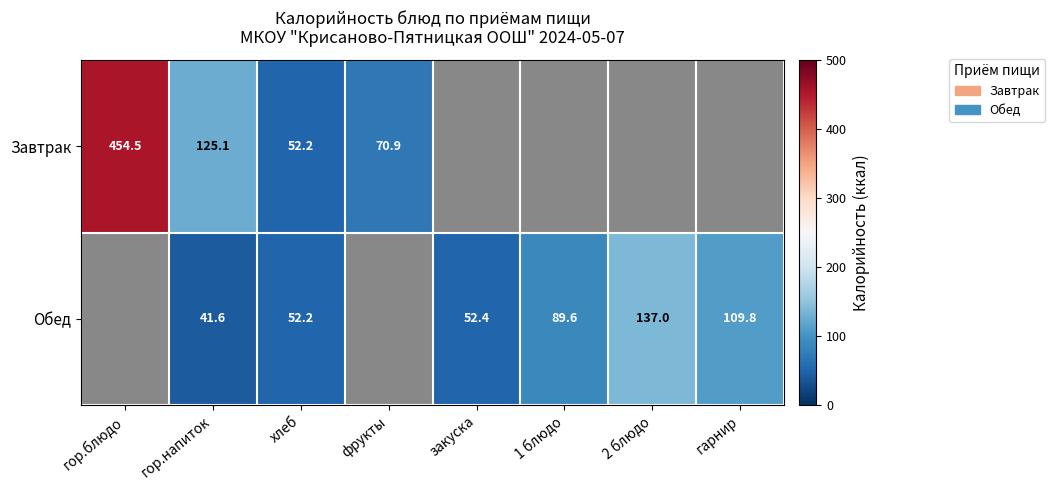

Is it true that Завтрак equals 70.9 at фрукты?

True